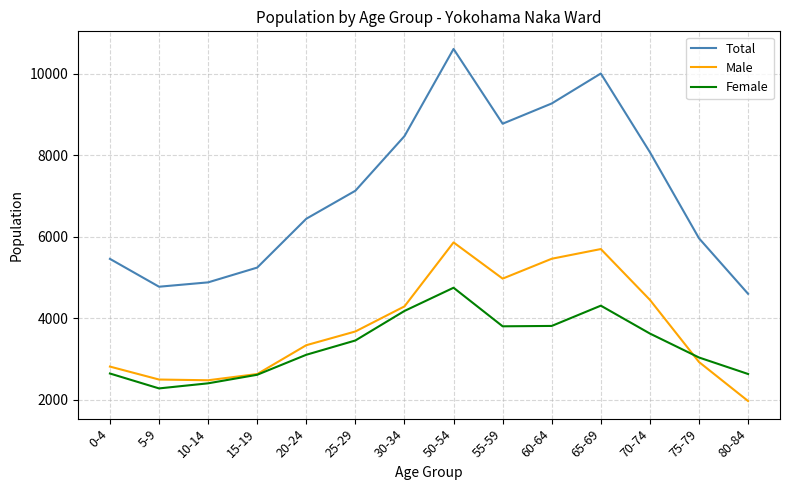

Where is the first local minimum for Total?

5-9